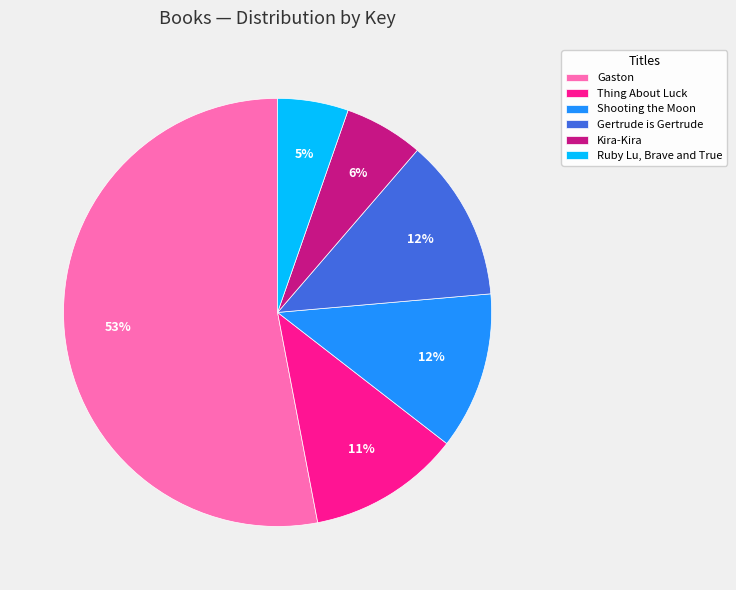

To the nearest percent, what percentage of the pie is Kira-Kira?

6%